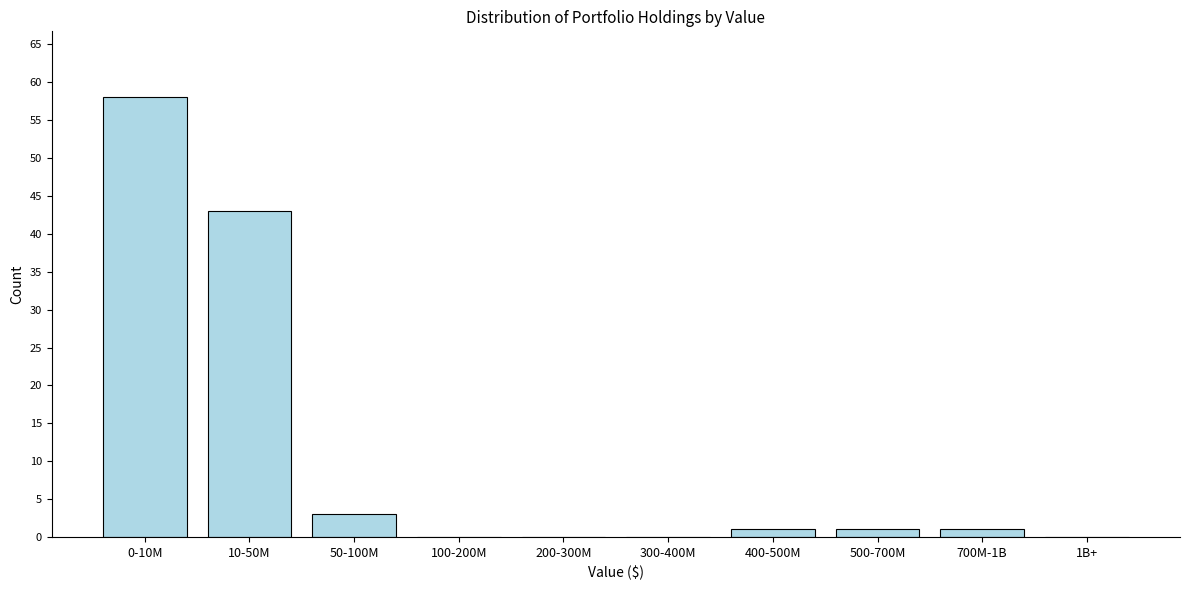

Reading left to right, transcribe all the data shown in this chart.

0-10M=58	10-50M=43	50-100M=3	100-200M=0	200-300M=0	300-400M=0	400-500M=1	500-700M=1	700M-1B=1	1B+=0